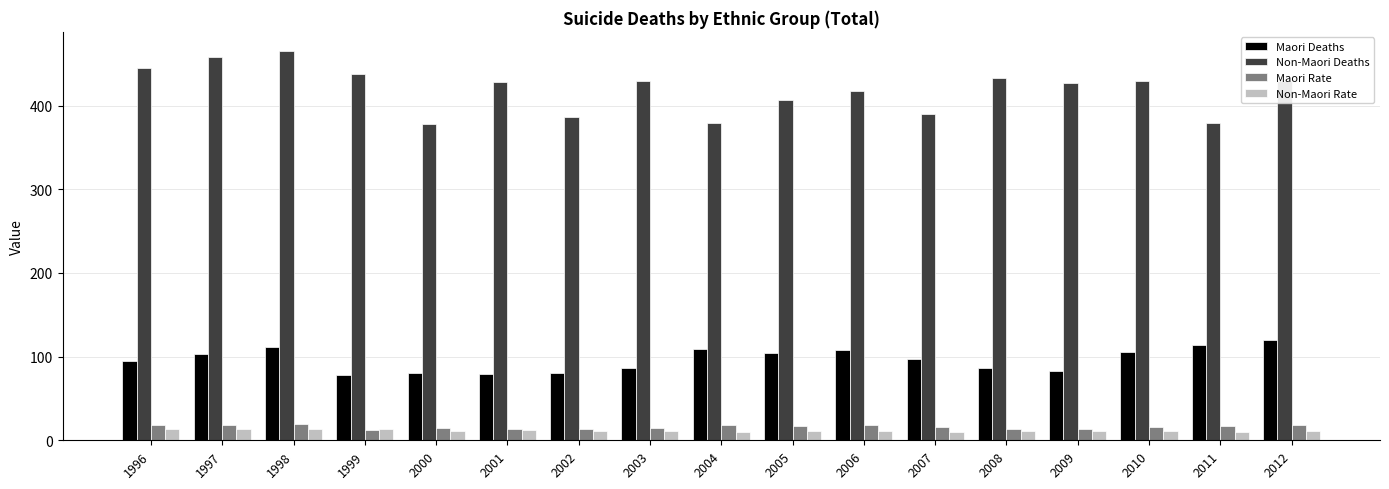

List the series in order of their peak value, lowest first.

Non-Maori Rate, Maori Rate, Maori Deaths, Non-Maori Deaths